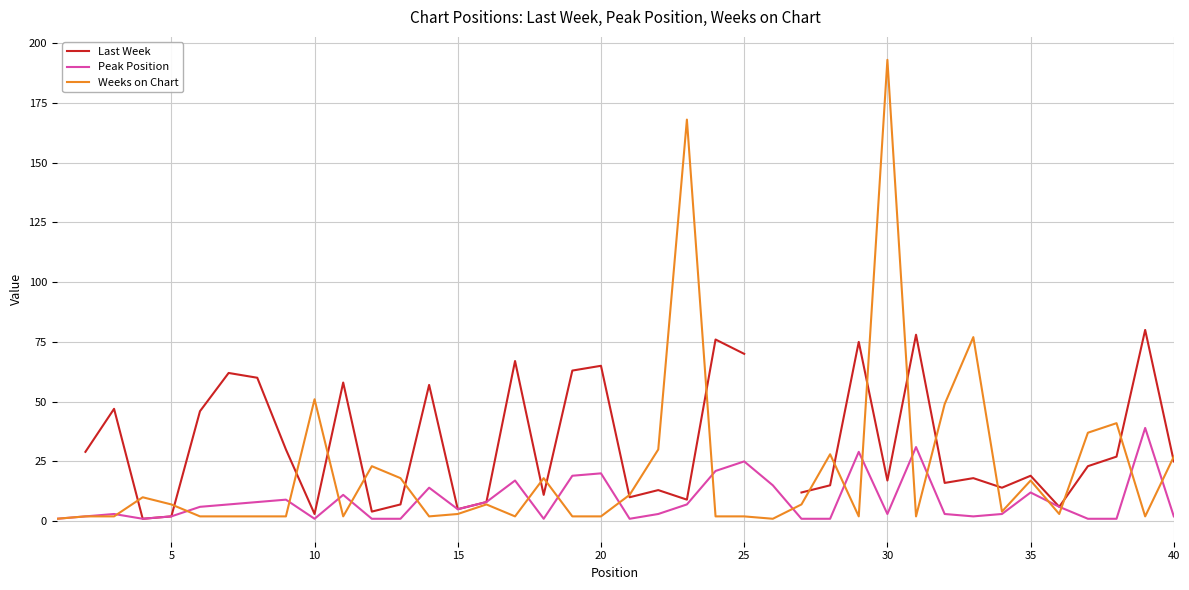

What are all the series names shown in the legend?

Last Week, Peak Position, Weeks on Chart